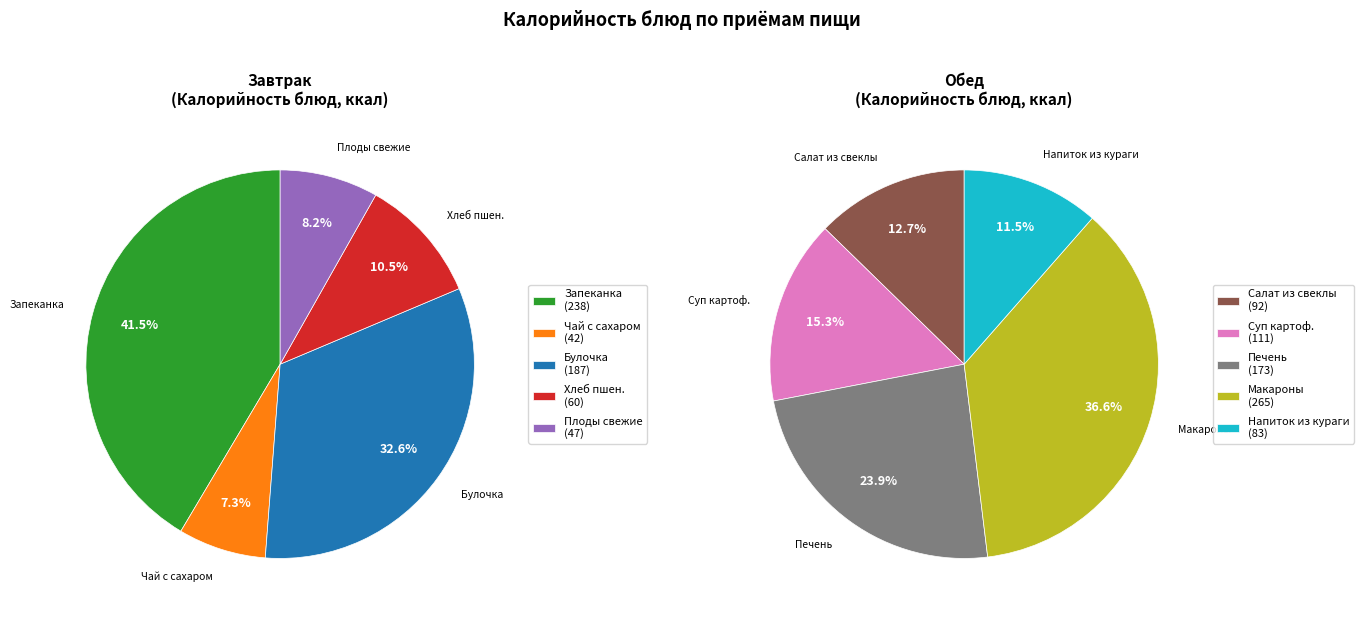

What is the change in value from Салат из свеклы с растительным маслом to Суп картофельный с клецками и мясом?

+19